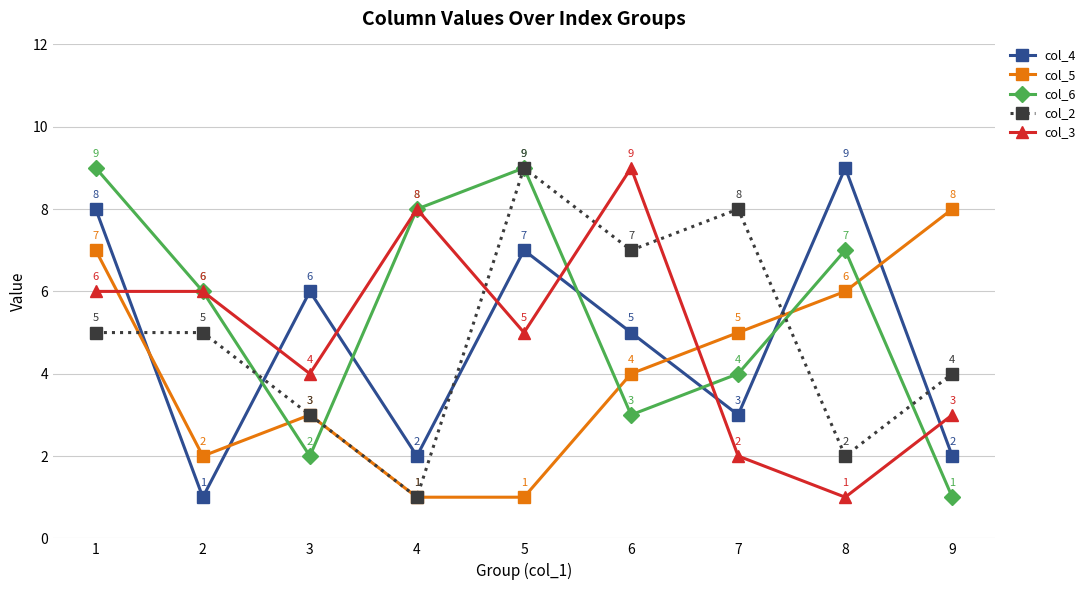

How many col_5 values are between 2 and 6?

5